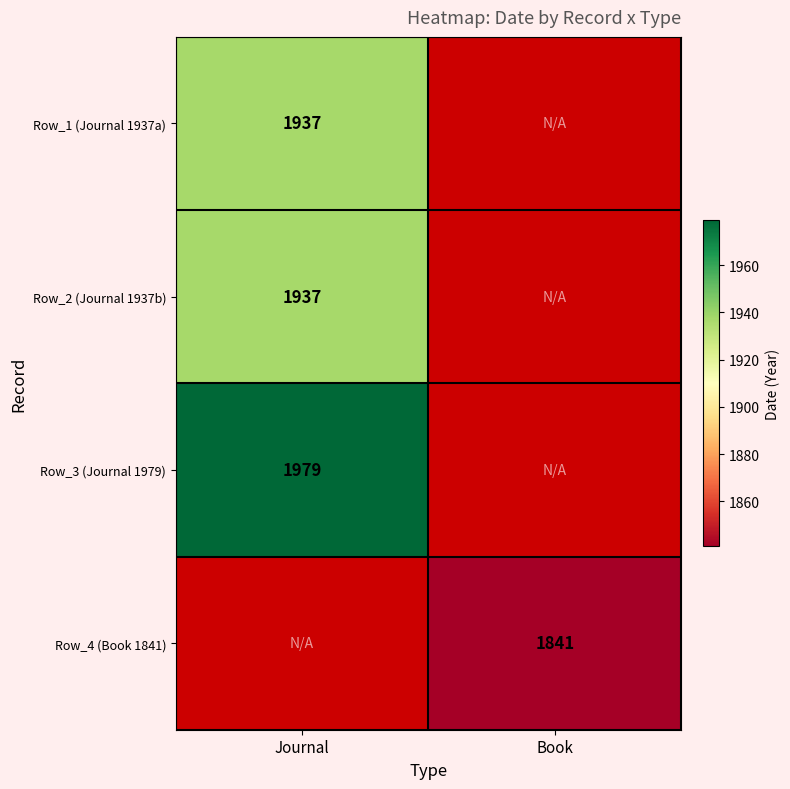

Is the value of Row_1 (Journal 1937a) at Journal greater than the value of Row_4 (Book 1841) at Book?

Yes